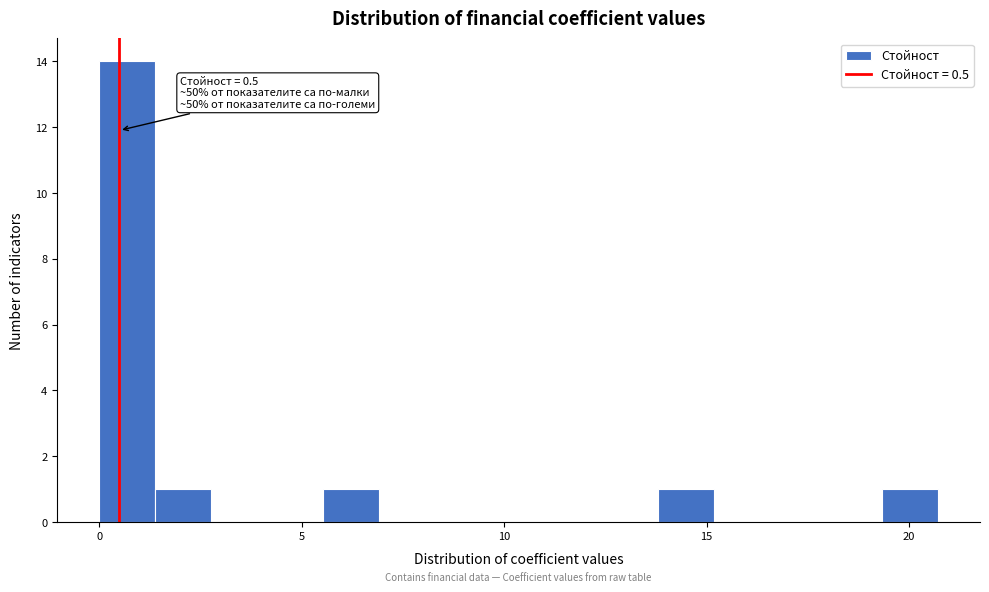

Around what value on the x-axis is the tallest bar? Give the approximate position of its centre, as read against the axis.

0.5